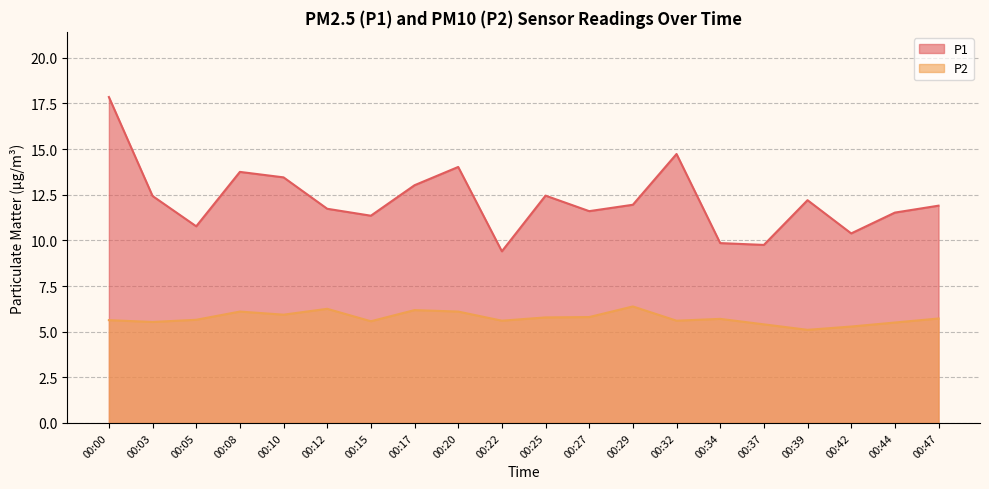

True or false: P2 and P1 intersect in this chart.

False